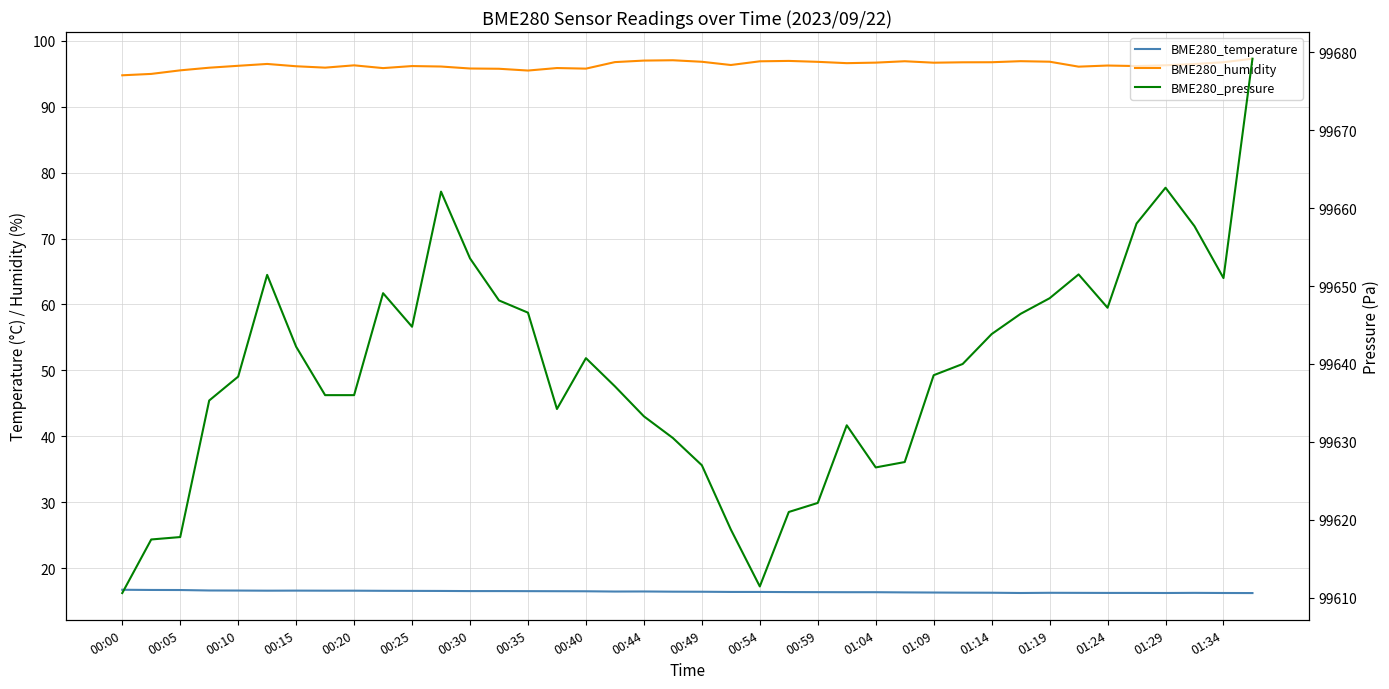

True or false: BME280_pressure has more than 0 interior local peaks.

True